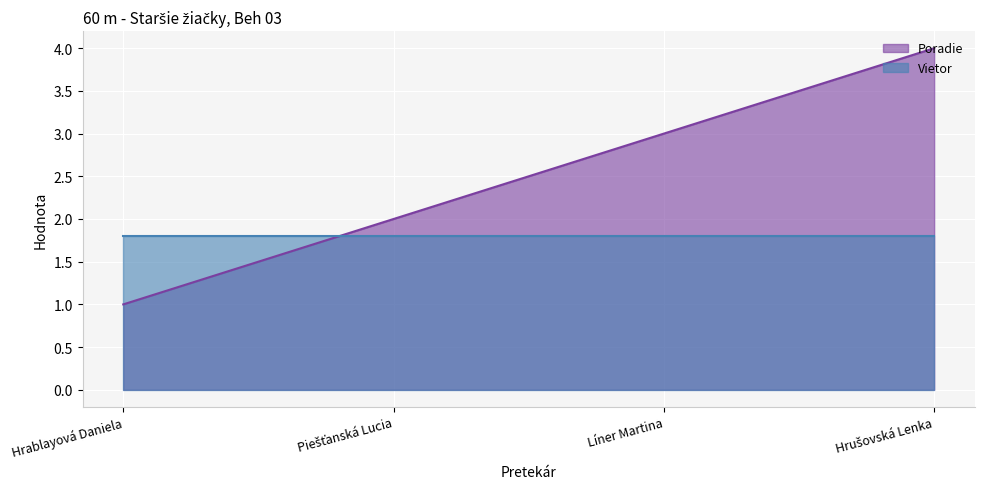

What is the minimum value shown in the chart?

1.0